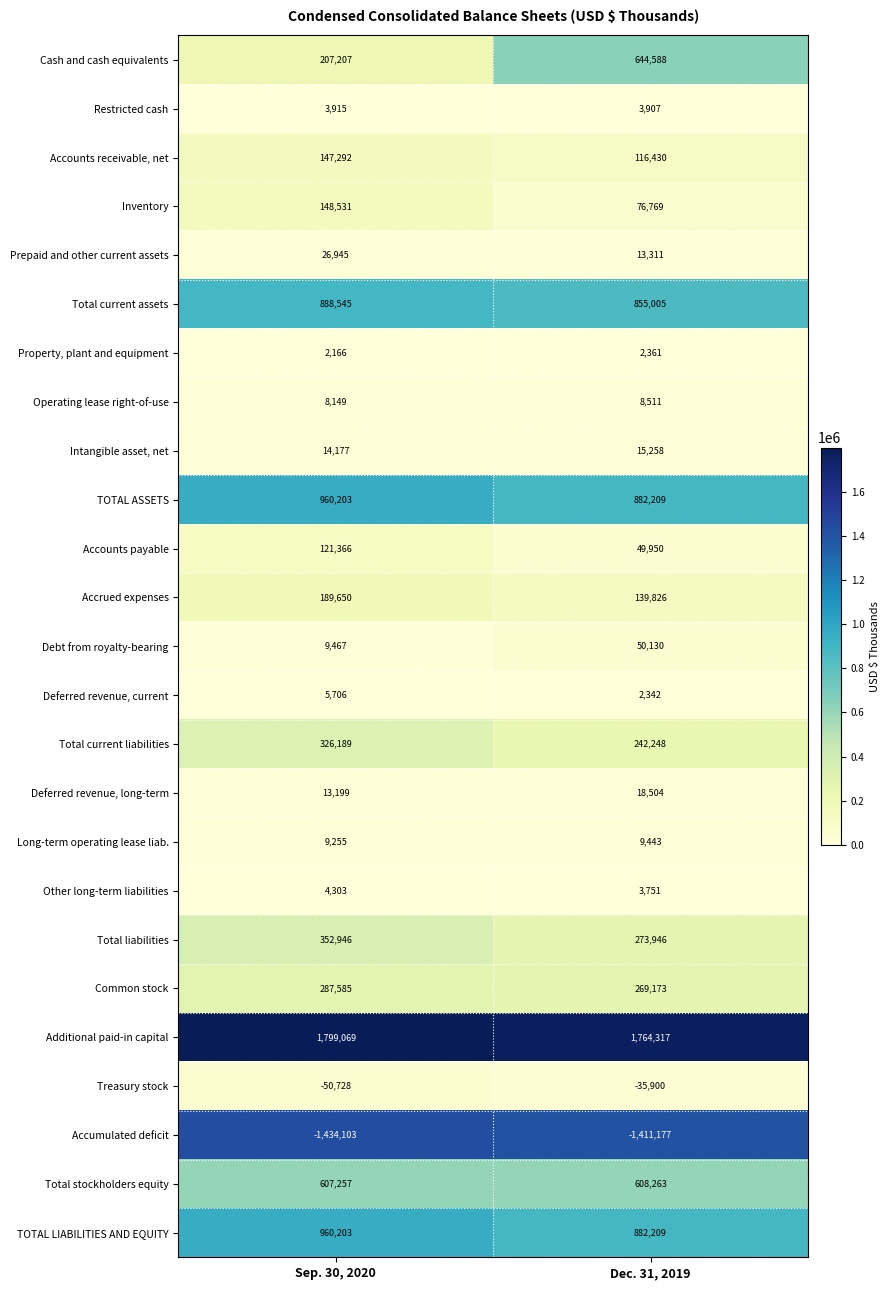

What is the total value across all series at Dec. 31, 2019?

5485374